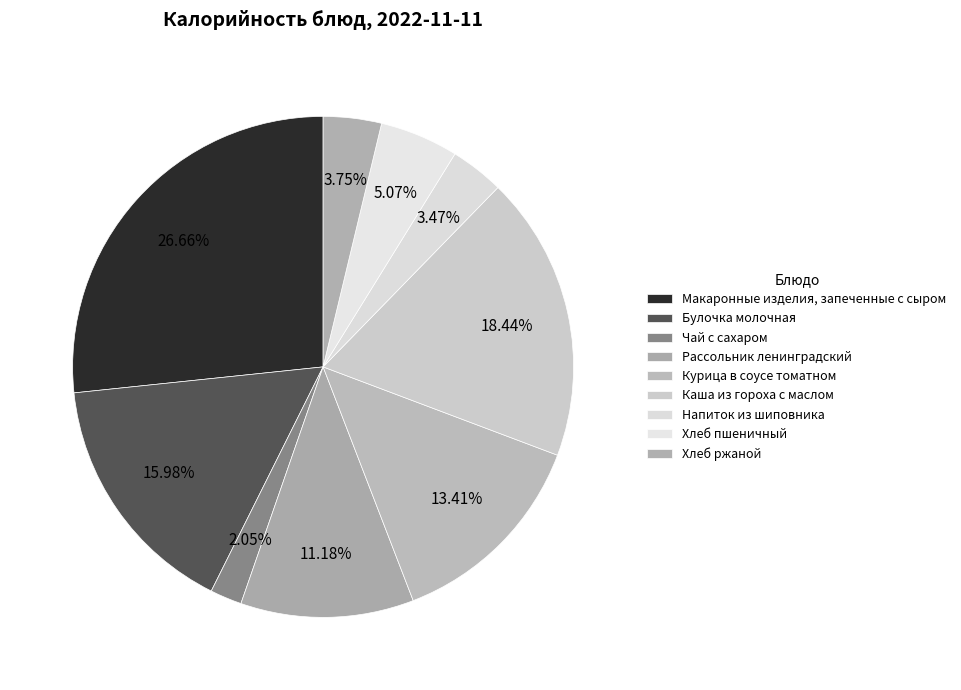

True or false: Булочка молочная accounts for 21% of the total.

False